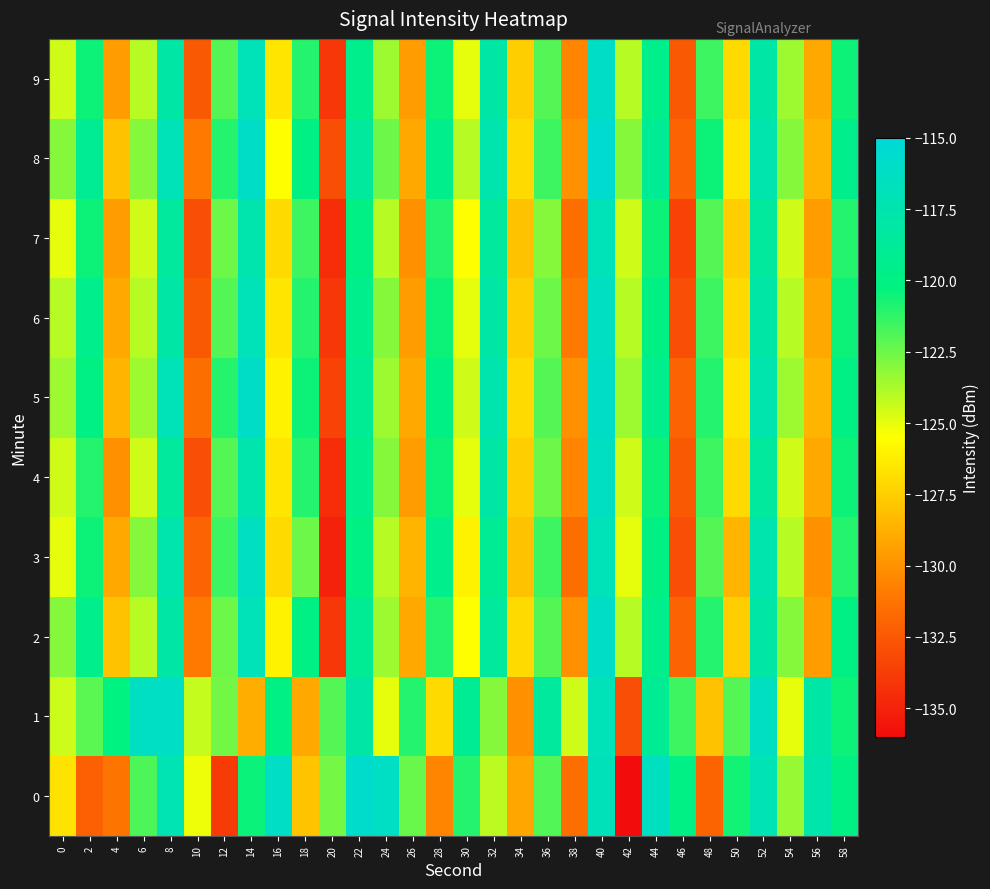

Reading left to right, what are all the values shown in this chart?

0: 0=-126.6	2=-132.2	4=-131.3	6=-121.8	8=-117.2	10=-125.1	12=-133.8	14=-120.5	16=-116.1	18=-128.0	20=-122.7	22=-115.7	24=-116.2	26=-122.4	28=-130.5	30=-121.0	32=-124.1	34=-129.1	36=-122.0	38=-131.5	40=-116.9	42=-136.0	44=-116.4	46=-119.8	48=-132.0	50=-120.6	52=-117.2	54=-123.3	56=-117.6	58=-119.9
1: 0=-124.4	2=-122.1	4=-120.2	6=-116.4	8=-116.1	10=-124.3	12=-122.6	14=-128.8	16=-120.0	18=-129.0	20=-122.0	22=-118.0	24=-125.0	26=-121.0	28=-127.0	30=-119.0	32=-123.0	34=-130.0	36=-118.5	38=-124.5	40=-117.0	42=-133.0	44=-119.0	46=-121.5	48=-128.0	50=-122.0	52=-116.5	54=-125.0	56=-118.0	58=-120.5
2: 0=-123.0	2=-119.5	4=-128.0	6=-124.0	8=-118.0	10=-131.0	12=-122.5	14=-117.0	16=-126.0	18=-120.0	20=-134.0	22=-119.0	24=-123.5	26=-129.0	28=-121.0	30=-125.5	32=-118.5	34=-127.0	36=-122.0	38=-130.0	40=-116.0	42=-124.0	44=-119.5	46=-132.0	48=-121.0	50=-127.5	52=-118.0	54=-123.0	56=-129.5	58=-120.0
3: 0=-125.0	2=-120.5	4=-129.0	6=-123.0	8=-117.5	10=-132.0	12=-121.5	14=-116.5	16=-127.0	18=-122.5	20=-135.0	22=-120.0	24=-124.0	26=-128.5	28=-119.5	30=-126.0	32=-119.0	34=-128.0	36=-121.5	38=-131.5	40=-117.0	42=-125.0	44=-120.0	46=-133.0	48=-122.0	50=-128.5	52=-117.5	54=-124.0	56=-130.0	58=-121.0
4: 0=-124.5	2=-121.0	4=-130.0	6=-124.5	8=-118.5	10=-133.0	12=-122.0	14=-117.5	16=-126.5	18=-121.0	20=-134.5	22=-119.5	24=-123.0	26=-129.5	28=-120.5	30=-125.0	32=-118.0	34=-127.5	36=-122.5	38=-130.5	40=-116.5	42=-124.5	44=-120.5	46=-132.5	48=-121.5	50=-127.0	52=-118.5	54=-124.5	56=-129.0	58=-120.5
5: 0=-123.5	2=-120.0	4=-128.5	6=-123.5	8=-117.0	10=-131.5	12=-121.0	14=-116.0	16=-126.0	18=-120.5	20=-133.5	22=-119.0	24=-123.5	26=-129.0	28=-120.0	30=-124.5	32=-117.5	34=-127.0	36=-122.0	38=-130.0	40=-116.0	42=-123.5	44=-119.5	46=-132.0	48=-121.0	50=-126.5	52=-117.5	54=-123.5	56=-128.5	58=-120.0
6: 0=-124.0	2=-119.5	4=-129.0	6=-124.0	8=-118.0	10=-132.5	12=-122.0	14=-117.0	16=-126.5	18=-121.0	20=-134.0	22=-119.5	24=-123.0	26=-129.5	28=-120.5	30=-125.0	32=-118.0	34=-127.5	36=-122.5	38=-131.0	40=-116.5	42=-124.0	44=-120.0	46=-133.0	48=-121.5	50=-127.0	52=-118.0	54=-124.0	56=-129.0	58=-120.5
7: 0=-125.0	2=-120.5	4=-129.5	6=-124.5	8=-118.5	10=-133.0	12=-122.5	14=-117.5	16=-127.0	18=-121.5	20=-134.5	22=-120.0	24=-124.0	26=-130.0	28=-121.0	30=-125.5	32=-118.5	34=-128.0	36=-123.0	38=-131.5	40=-117.0	42=-124.5	44=-120.5	46=-133.5	48=-122.0	50=-127.5	52=-118.5	54=-124.5	56=-129.5	58=-121.0
8: 0=-123.0	2=-119.0	4=-128.0	6=-123.0	8=-117.0	10=-131.0	12=-121.0	14=-116.0	16=-125.5	18=-120.0	20=-133.0	22=-118.5	24=-122.5	26=-129.0	28=-119.5	30=-124.0	32=-117.5	34=-127.0	36=-121.5	38=-130.0	40=-115.5	42=-123.0	44=-119.0	46=-132.0	48=-120.5	50=-126.5	52=-117.5	54=-123.0	56=-128.5	58=-119.5
9: 0=-124.5	2=-120.5	4=-129.5	6=-124.0	8=-118.0	10=-132.5	12=-122.0	14=-117.0	16=-126.5	18=-121.0	20=-134.0	22=-119.5	24=-123.5	26=-129.5	28=-120.5	30=-125.0	32=-118.0	34=-127.5	36=-122.0	38=-130.5	40=-116.0	42=-124.0	44=-119.5	46=-132.5	48=-121.5	50=-127.0	52=-118.0	54=-123.5	56=-129.0	58=-120.5